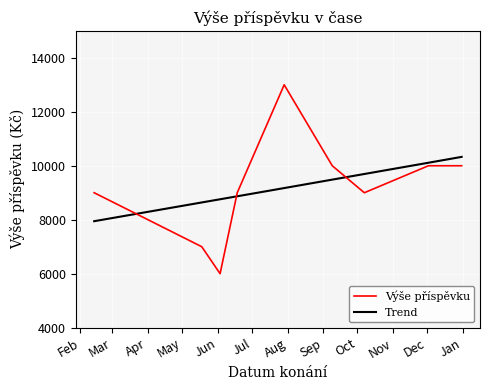

What is the change in value from 2023-06-03 to 2023-09-09?

+4000